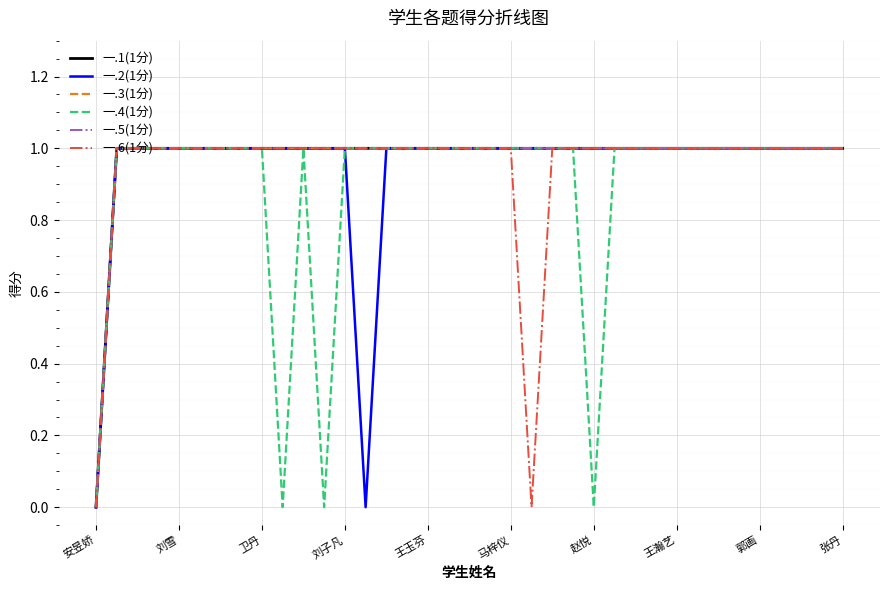

Is this an area chart (filled region under the line)?

No